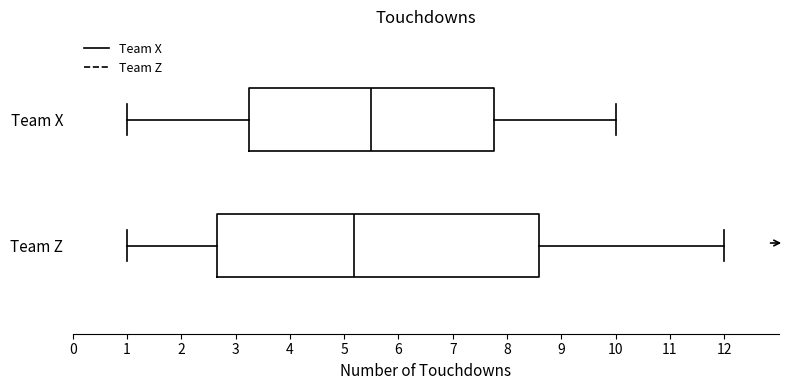

Where is the right edge of the box for Team Z on the x-axis? The values are not printed on the chart, so give them approximately, as read against the axis.

8.6